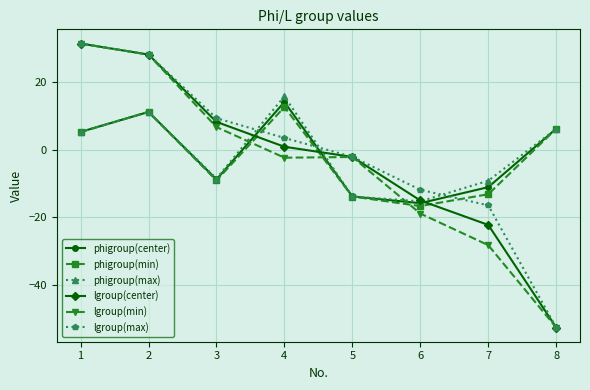

What is the lowest value of the lgroup(min) series?

-52.6